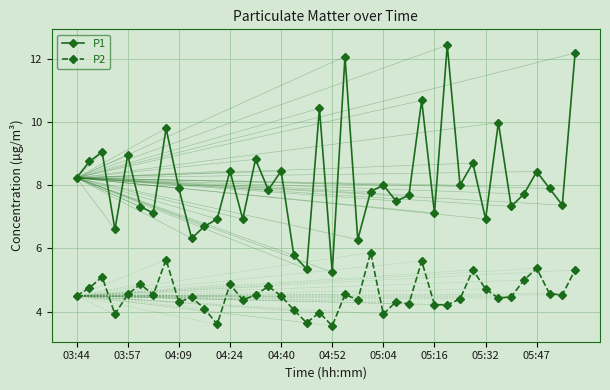

How many categories are shown in the chart?

40